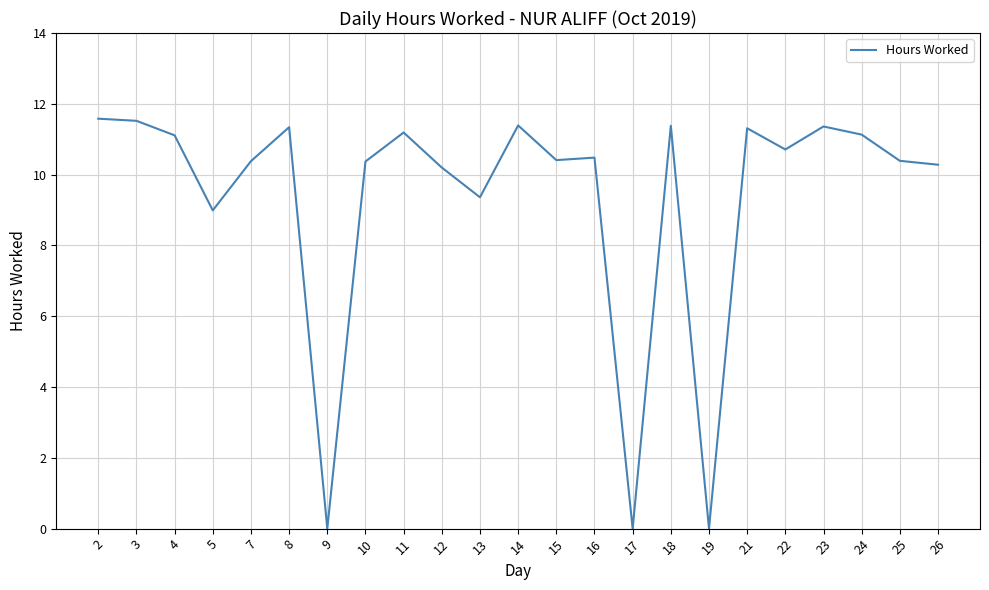

What is the maximum value shown in the chart?

11.6